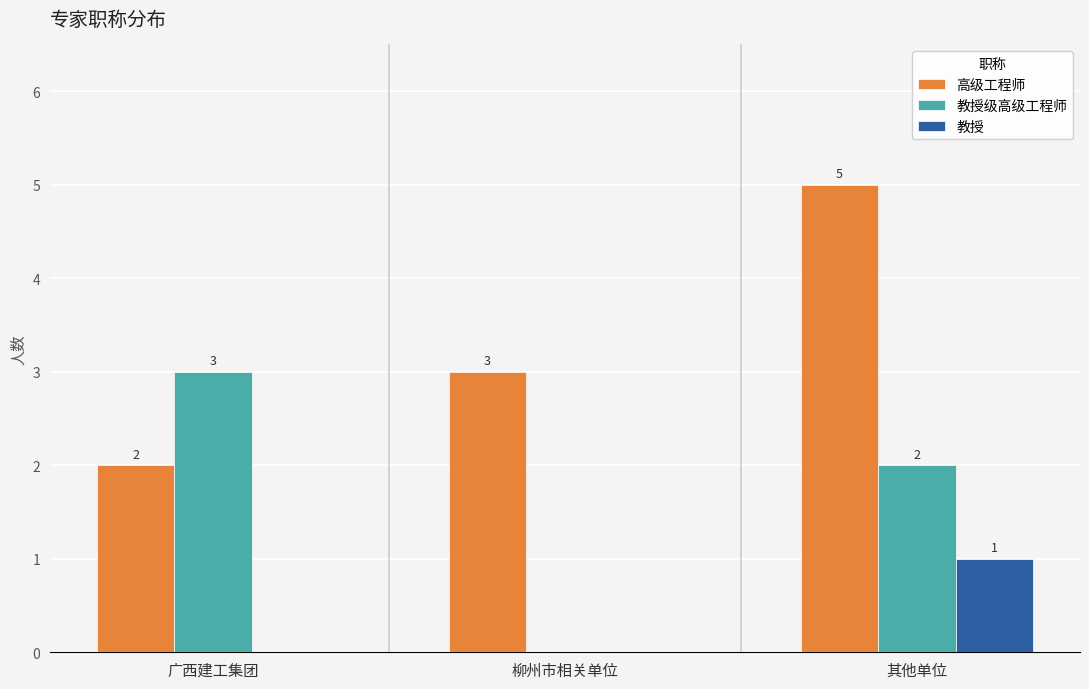

What is the spread (max minus min) of values at 广西建工集团?

3